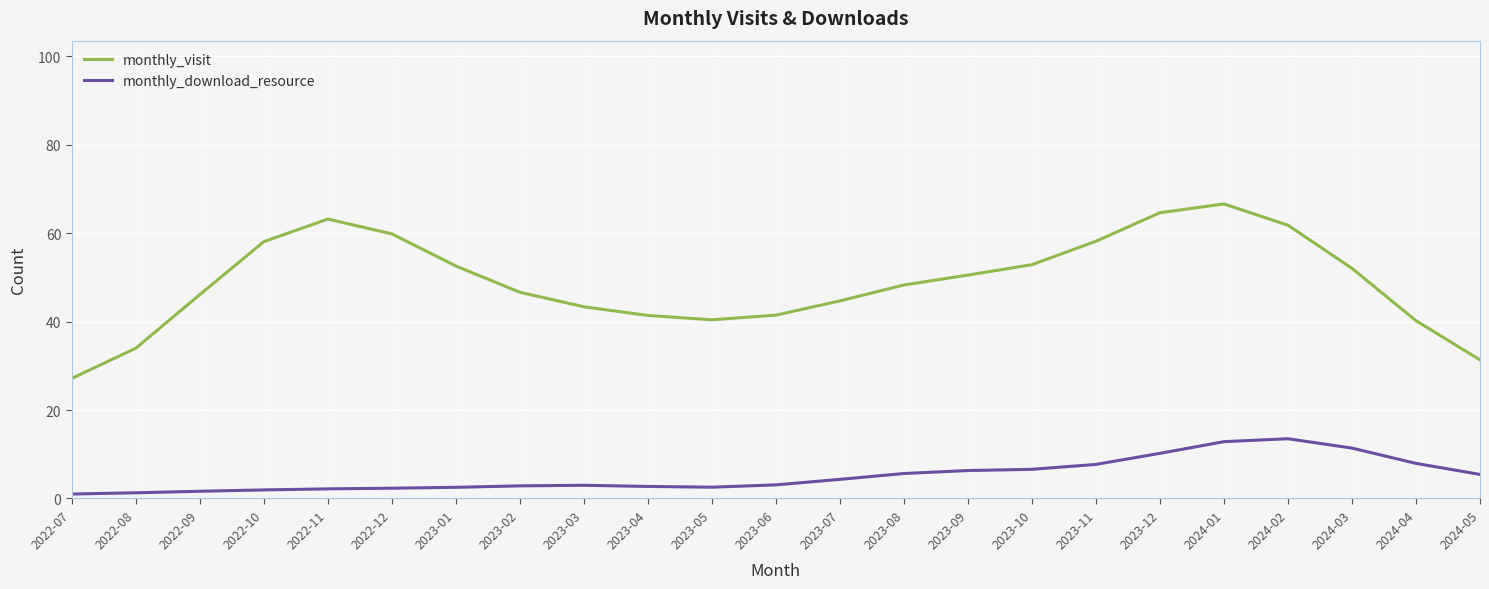

What is the highest value of the monthly_download_resource series?

13.5